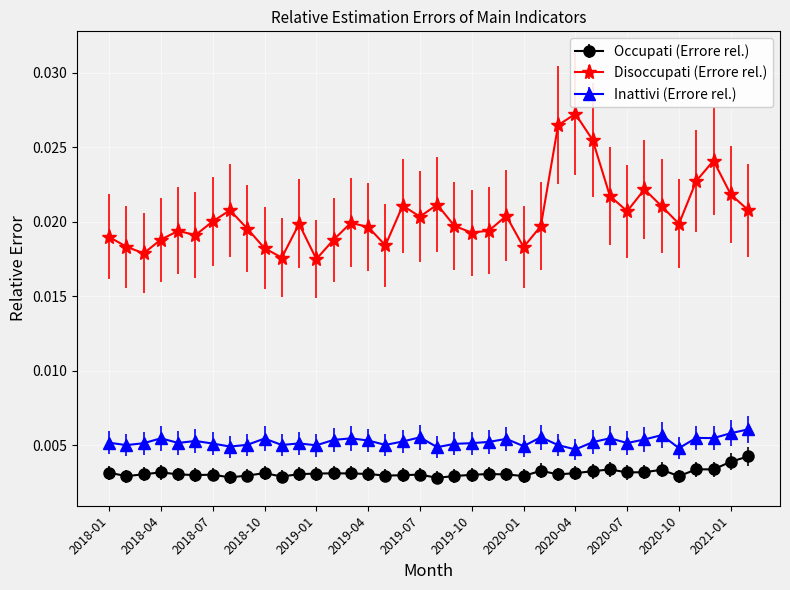

At how many categories does at least one series exceed 0?

38